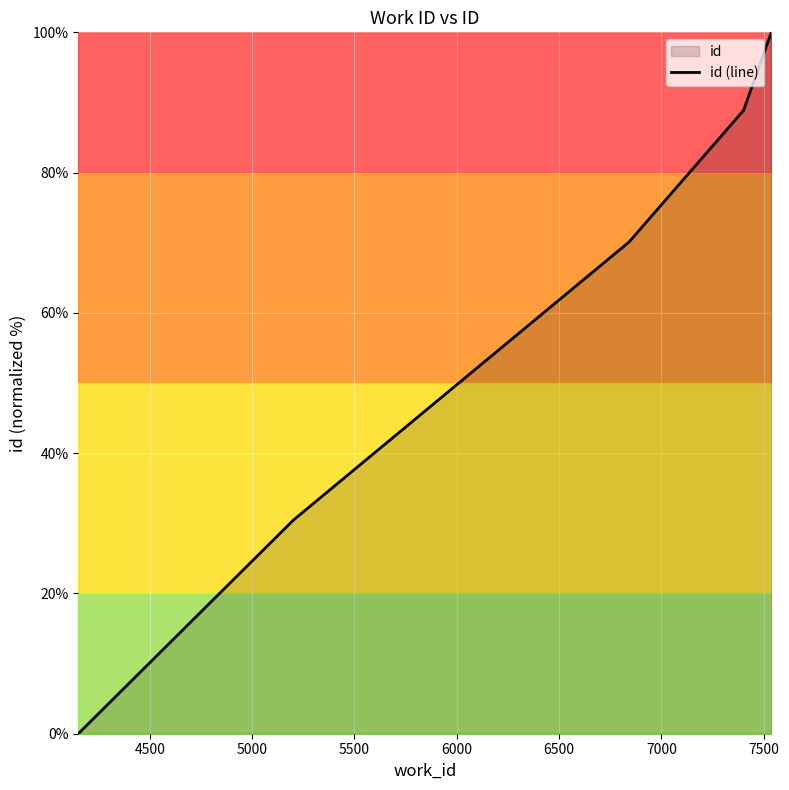

True or false: there are more than 2 points higher than both neighbors.

False